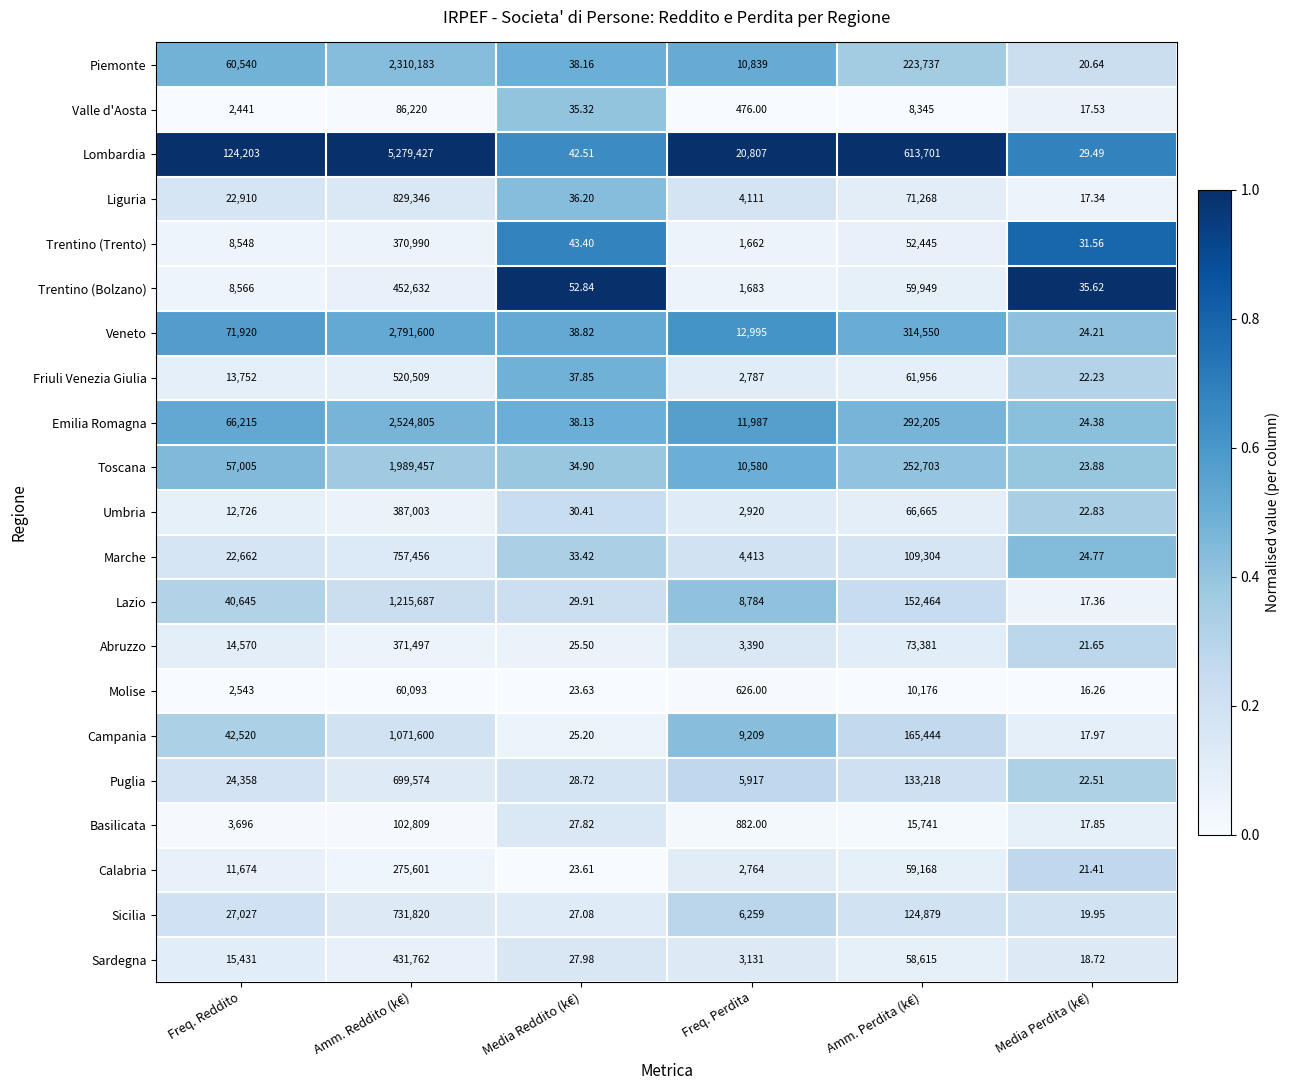

List the series in order of their peak value, highest first.

Lombardia, Veneto, Emilia Romagna, Piemonte, Toscana, Lazio, Campania, Liguria, Marche, Sicilia, Puglia, Friuli Venezia Giulia, Trentino (Bolzano), Sardegna, Umbria, Abruzzo, Trentino (Trento), Calabria, Basilicata, Valle d'Aosta, Molise